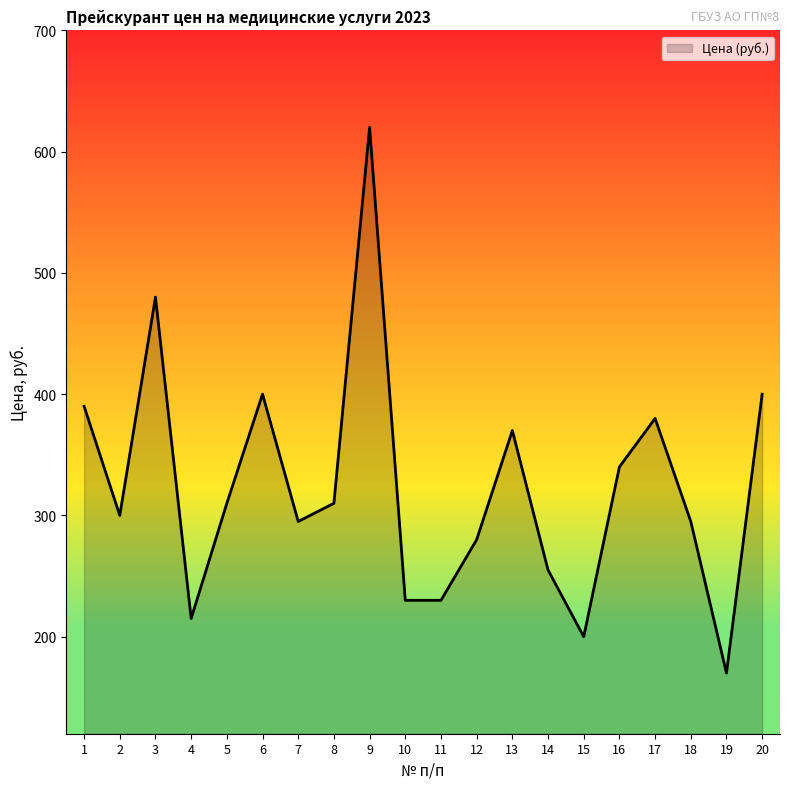

At which category does the chart reach its peak across all series?

9